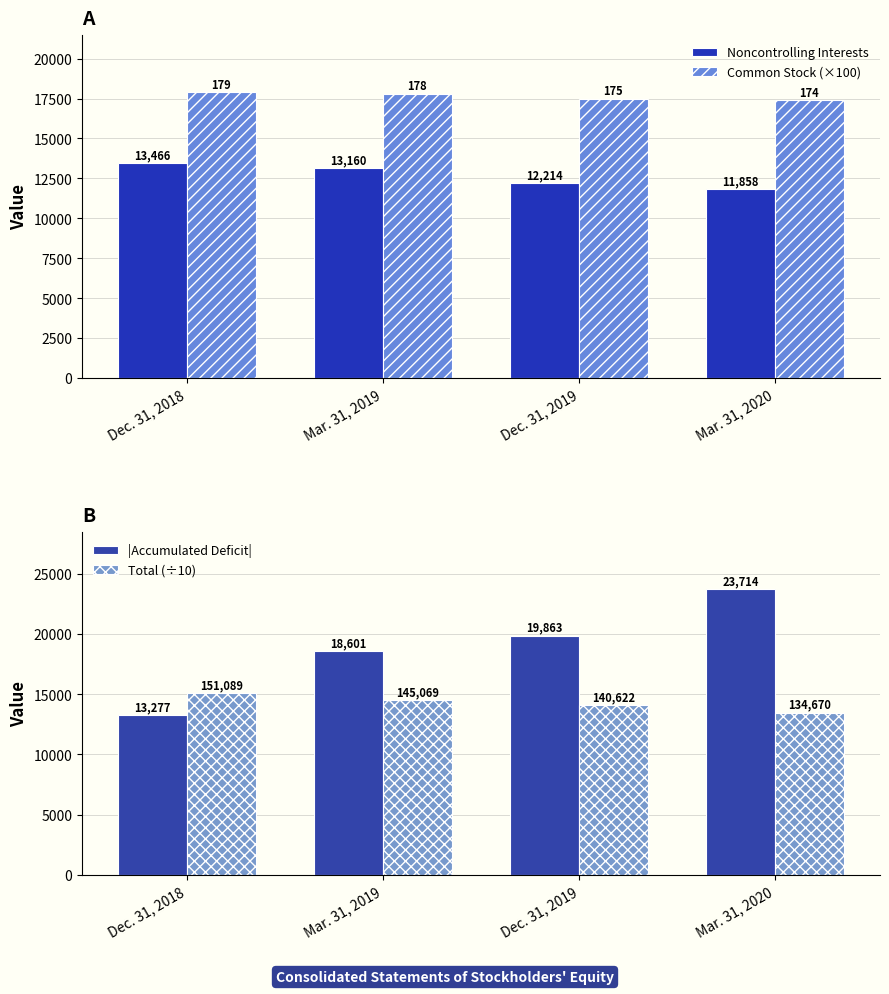

What is the spread (max minus min) of values at Dec. 31, 2019?

7649.0